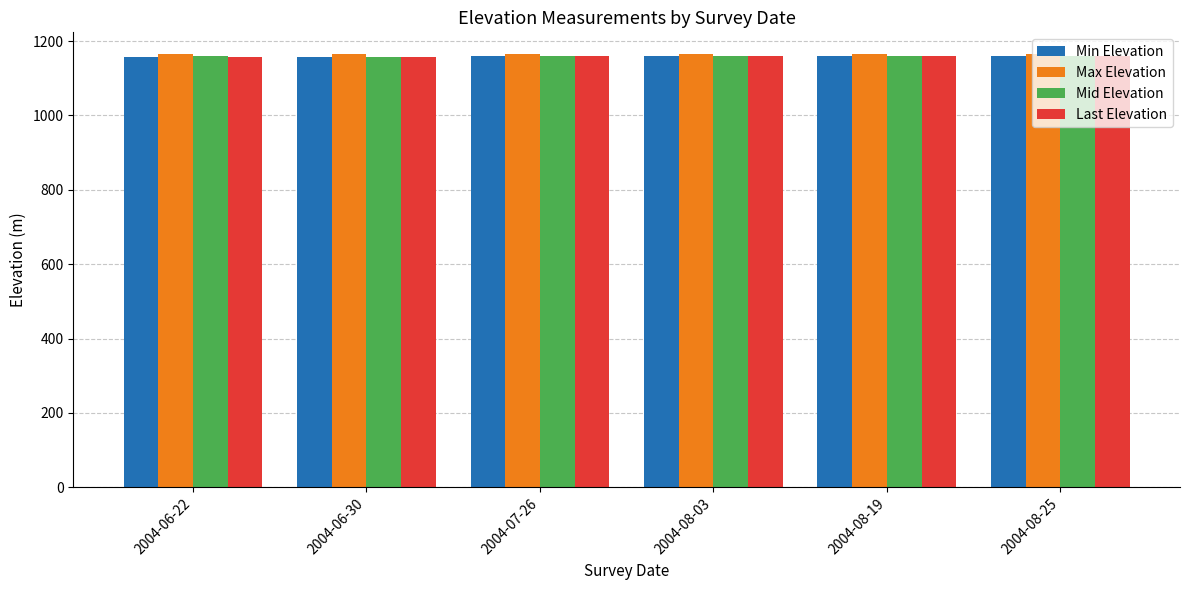

What is the total value across all series at 2004-08-19?

4643.3